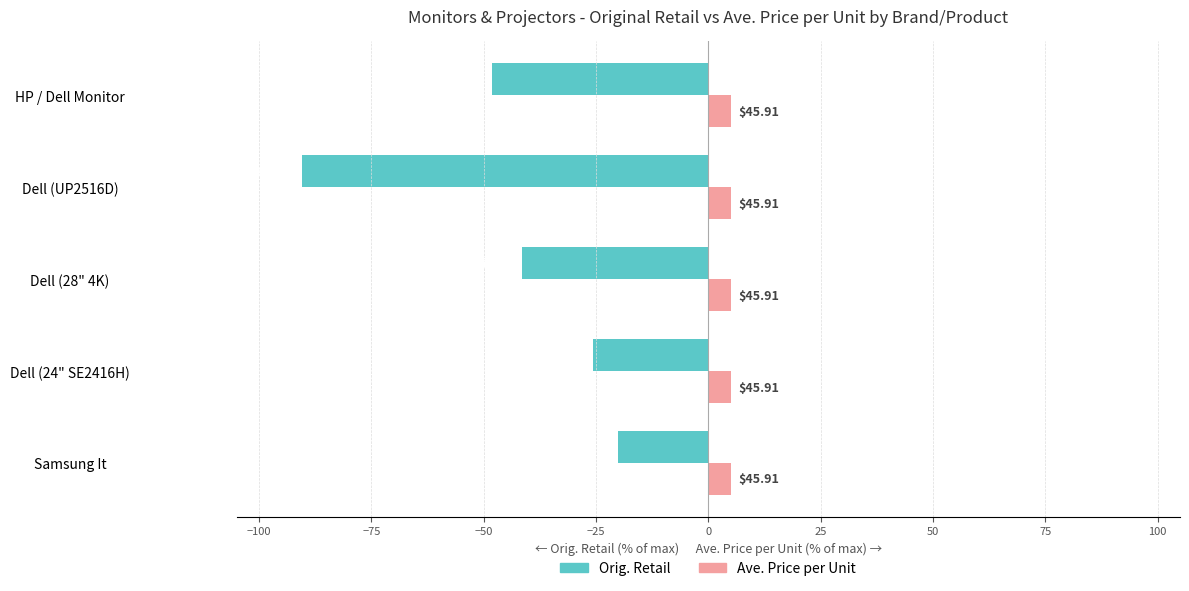

What are all the series names shown in the legend?

Orig. Retail, Ave. Price per Unit